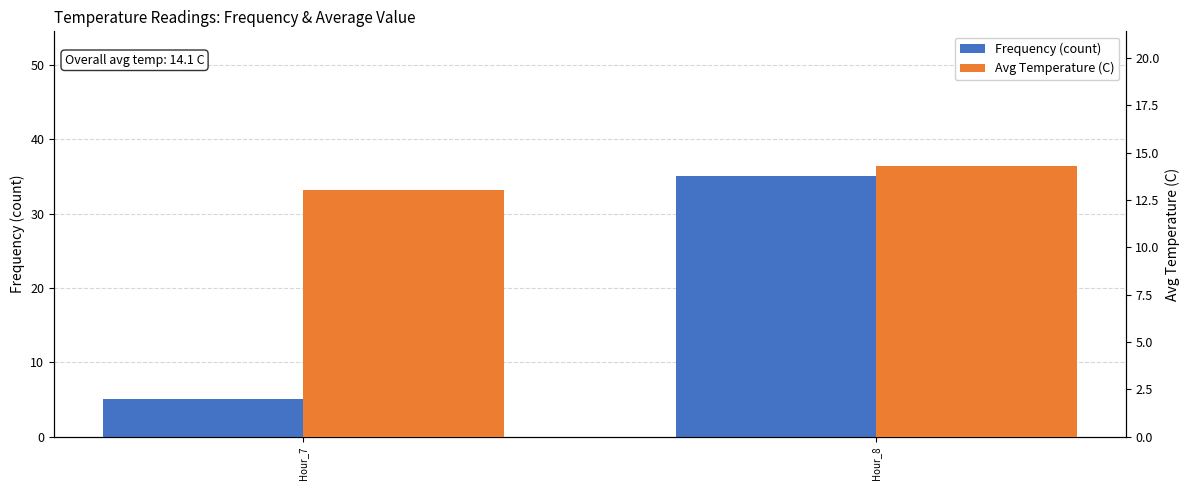

Which label corresponds to the largest value in the chart?

Hour_8